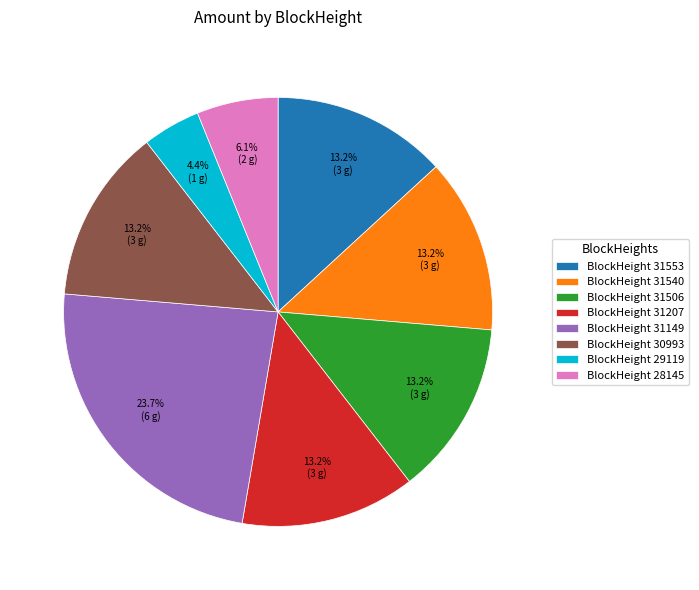

How many segments does this pie chart have?

8